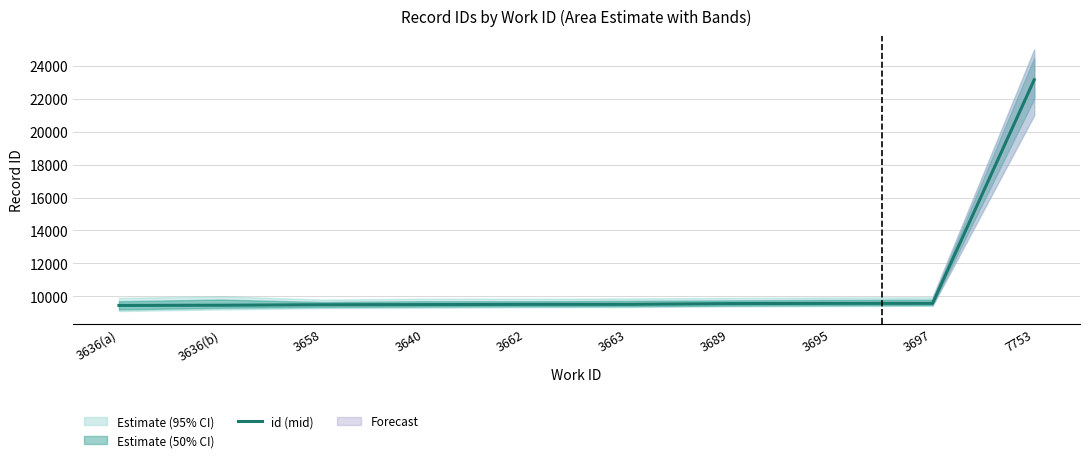

At which label does the data first exceed 9509?

3689